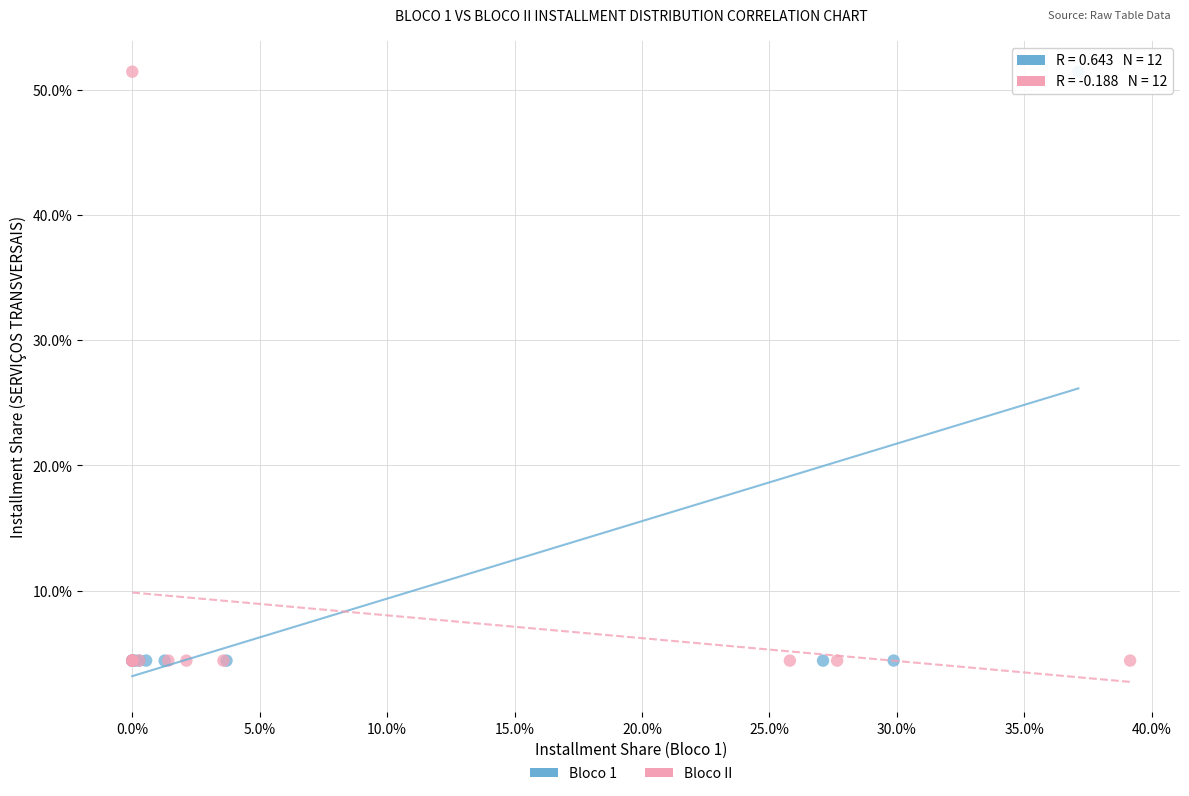

What are all the series names shown in the legend?

Bloco 1, Bloco II